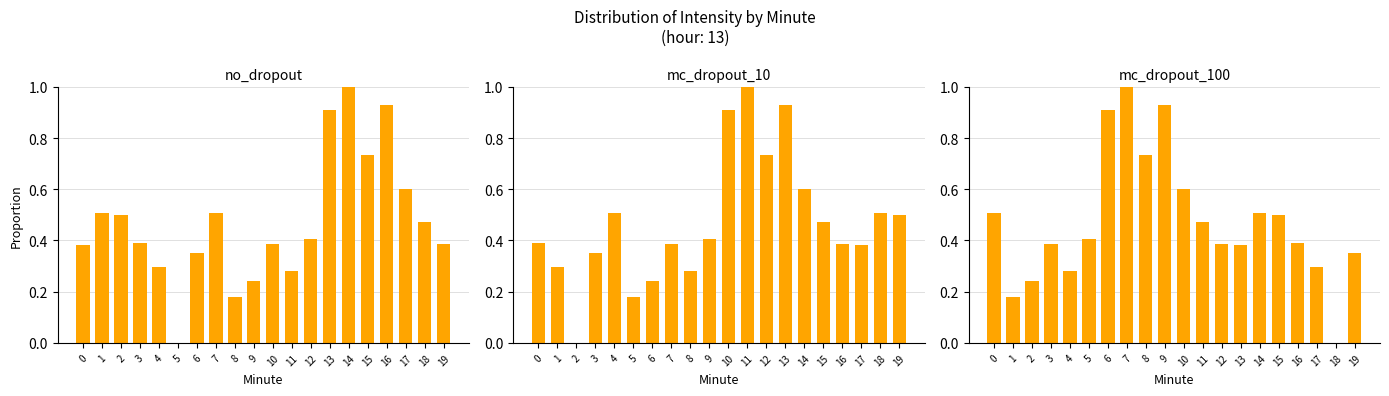

Reading left to right, extract all data points from this chart.

no_dropout: 0=0.4	1=0.5	2=0.5	3=0.4	4=0.3	5=0.0	6=0.4	7=0.5	8=0.2	9=0.2	10=0.4	11=0.3	12=0.4	13=0.9	14=1.0	15=0.7	16=0.9	17=0.6	18=0.5	19=0.4
mc_dropout_10: 0=0.4	1=0.3	2=0.0	3=0.4	4=0.5	5=0.2	6=0.2	7=0.4	8=0.3	9=0.4	10=0.9	11=1.0	12=0.7	13=0.9	14=0.6	15=0.5	16=0.4	17=0.4	18=0.5	19=0.5
mc_dropout_100: 0=0.5	1=0.2	2=0.2	3=0.4	4=0.3	5=0.4	6=0.9	7=1.0	8=0.7	9=0.9	10=0.6	11=0.5	12=0.4	13=0.4	14=0.5	15=0.5	16=0.4	17=0.3	18=0.0	19=0.4